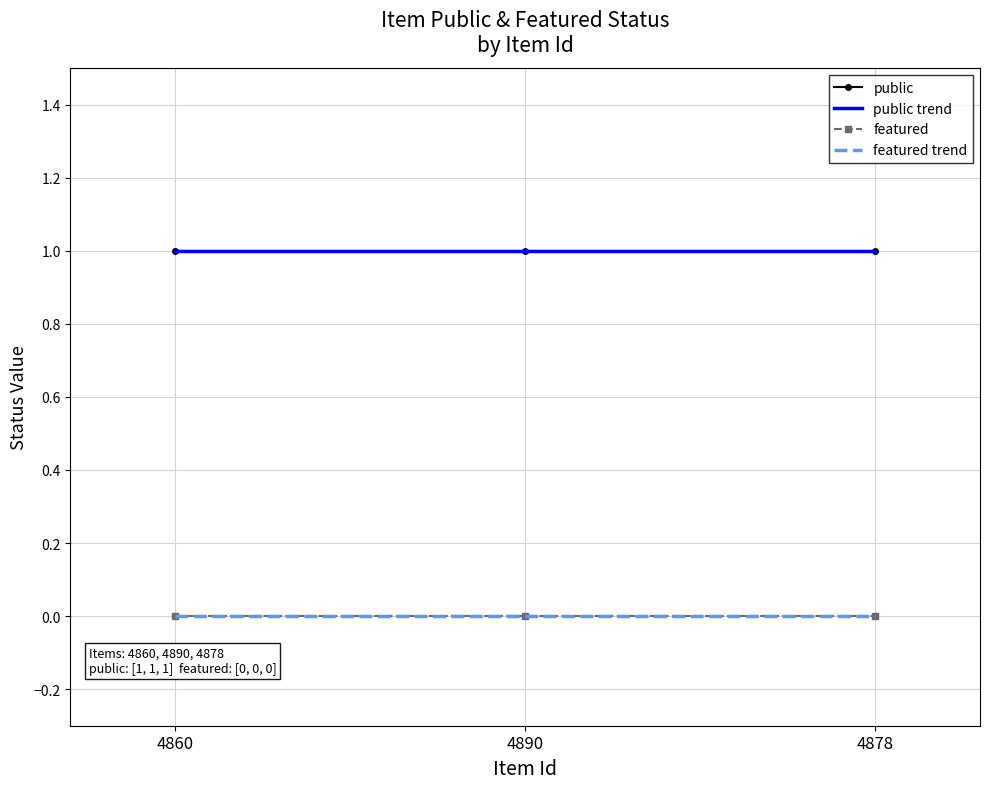

Reading left to right, list all the values displayed in this chart.

public: 4860=1.0	4890=1.0	4878=1.0
public trend: 4860=1.0	4890=1.0	4878=1.0
featured: 4860=0.0	4890=0.0	4878=0.0
featured trend: 4860=0.0	4890=0.0	4878=0.0